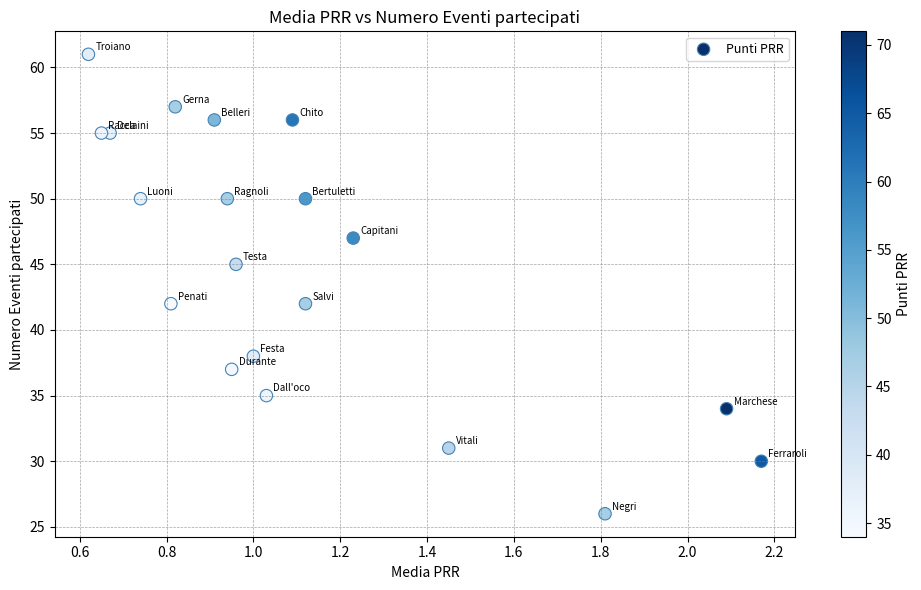

What is the range of Y values (max minus min)?

35